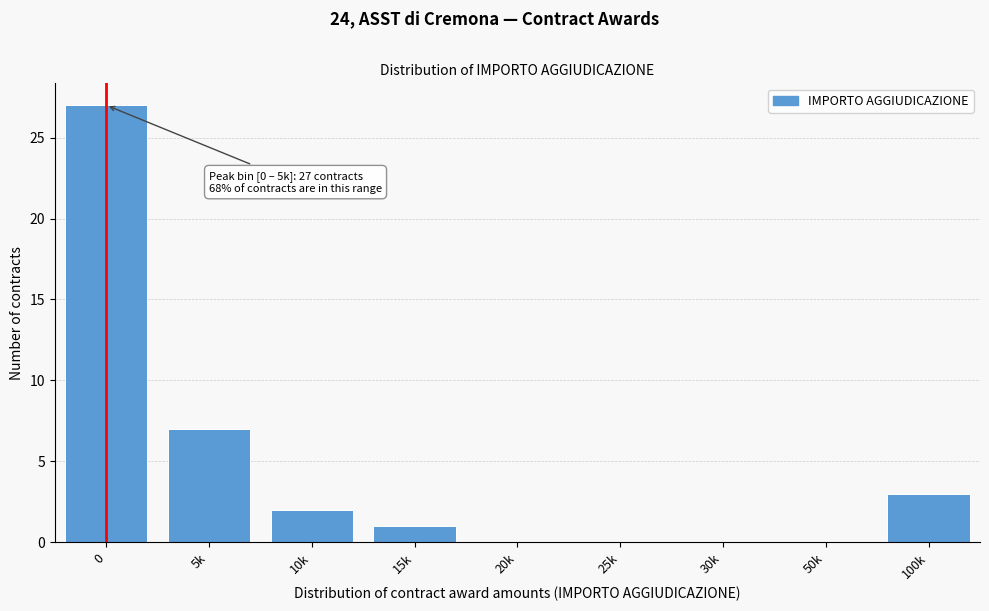

Reading left to right, extract all data points from this chart.

0=27	5k=7	10k=2	15k=1	20k=0	25k=0	30k=0	50k=0	100k=3